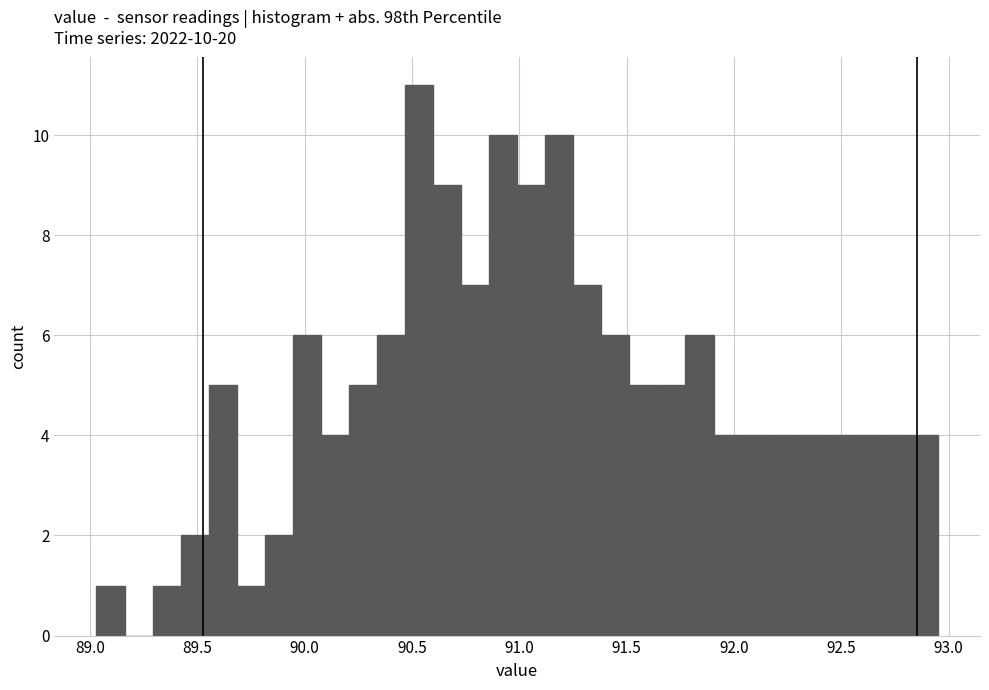

Around what value on the x-axis is the tallest bar? Give the approximate position of its centre, as read against the axis.

90.55